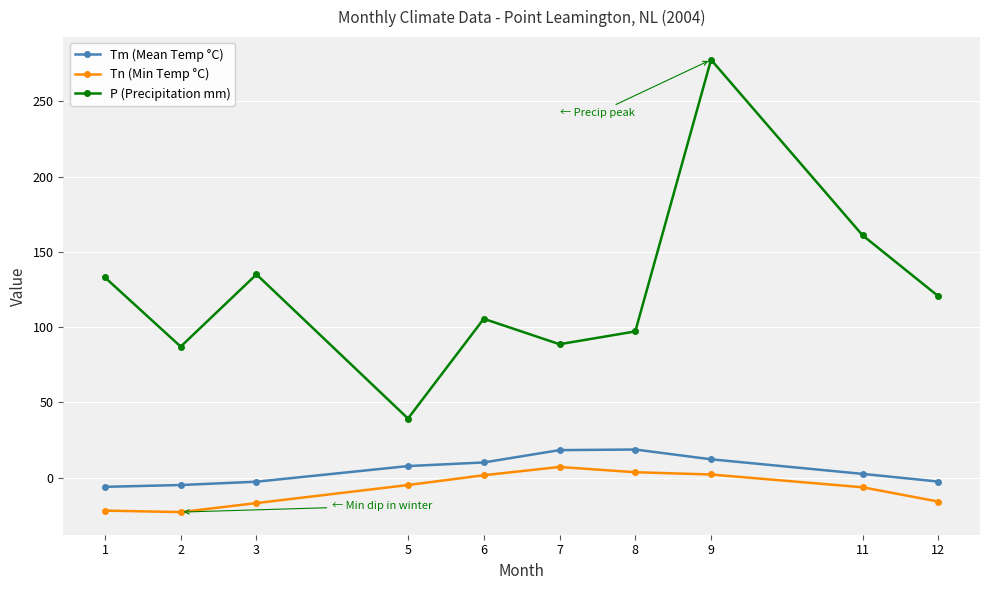

Which series has the largest total across all categories?

P (Precipitation mm)